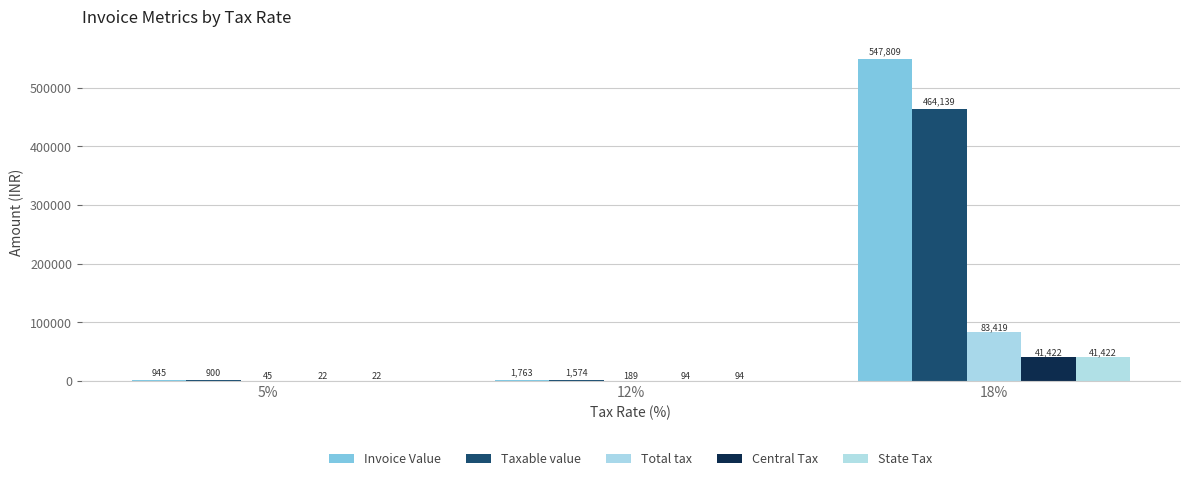

Which series has the largest range (max minus min)?

Invoice Value